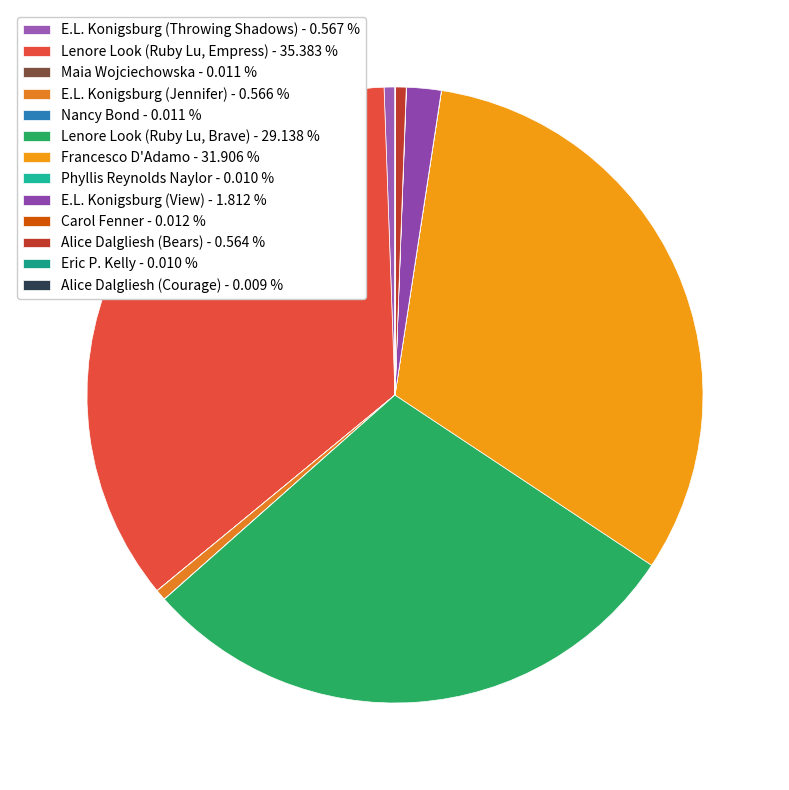

To the nearest percent, what is the difference between the largest and smallest slice percentages?

35%